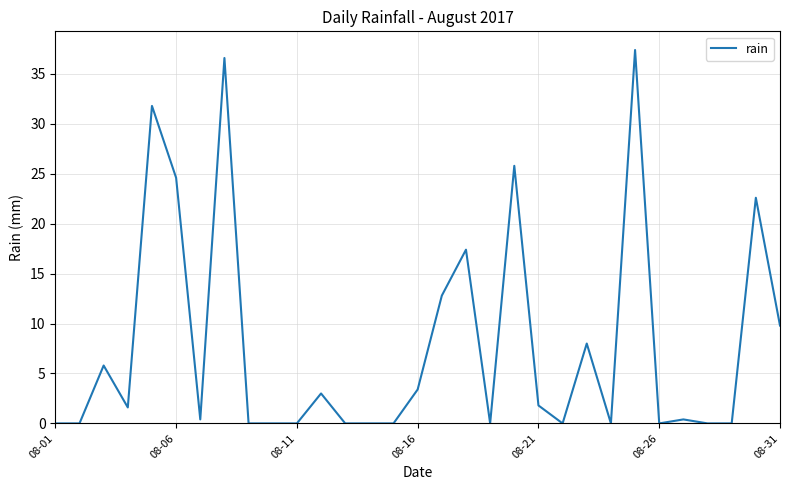

How many lines are shown in the chart?

1